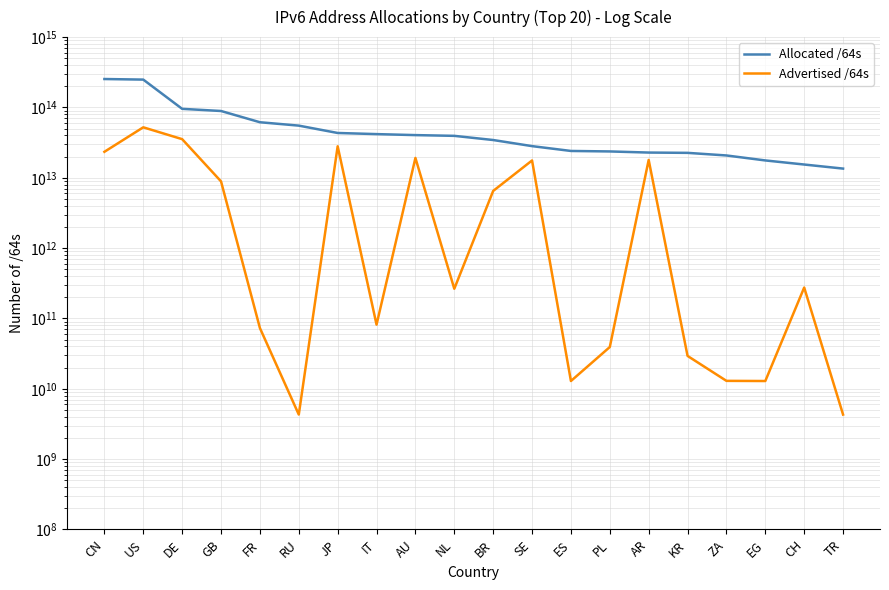

Is it true that Allocated /64s equals 55125925167104 at RU?

True